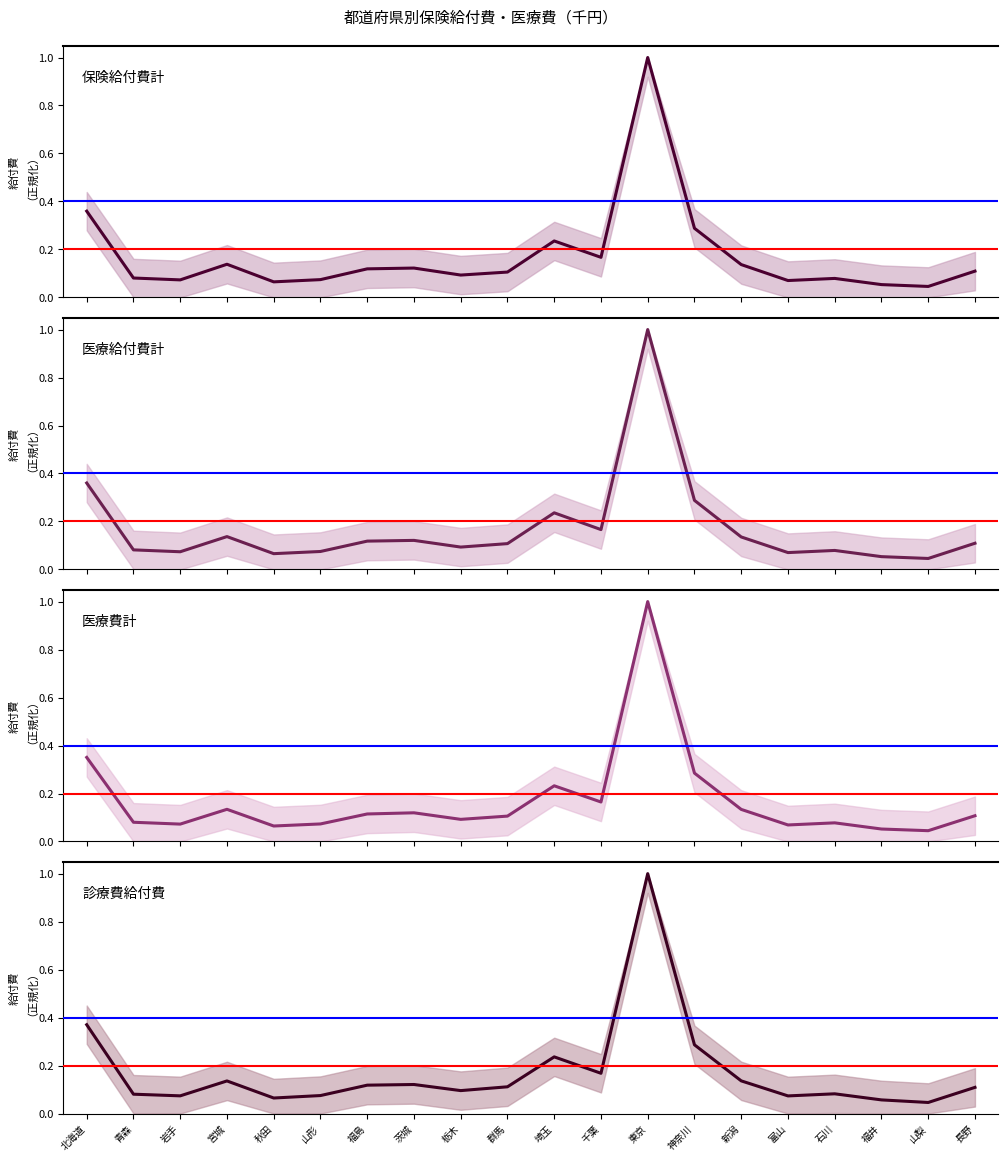

Between 神奈川 and 東京, which is larger?

東京